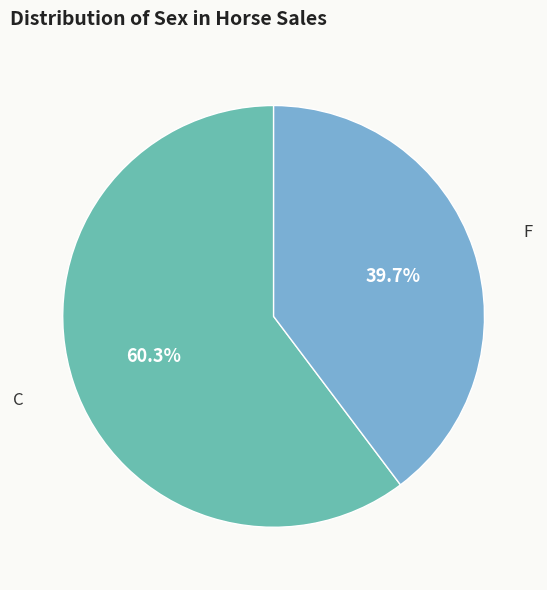

Between F and C, which is larger?

C